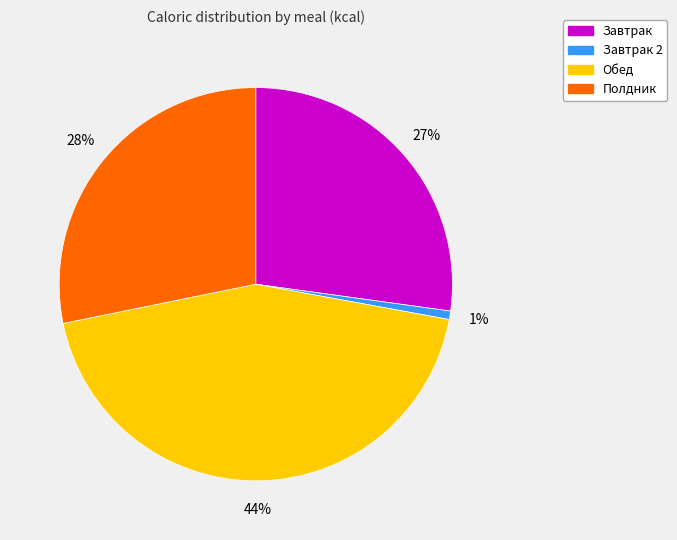

To the nearest percent, what is the combined percentage of Обед and Завтрак 2?

45%